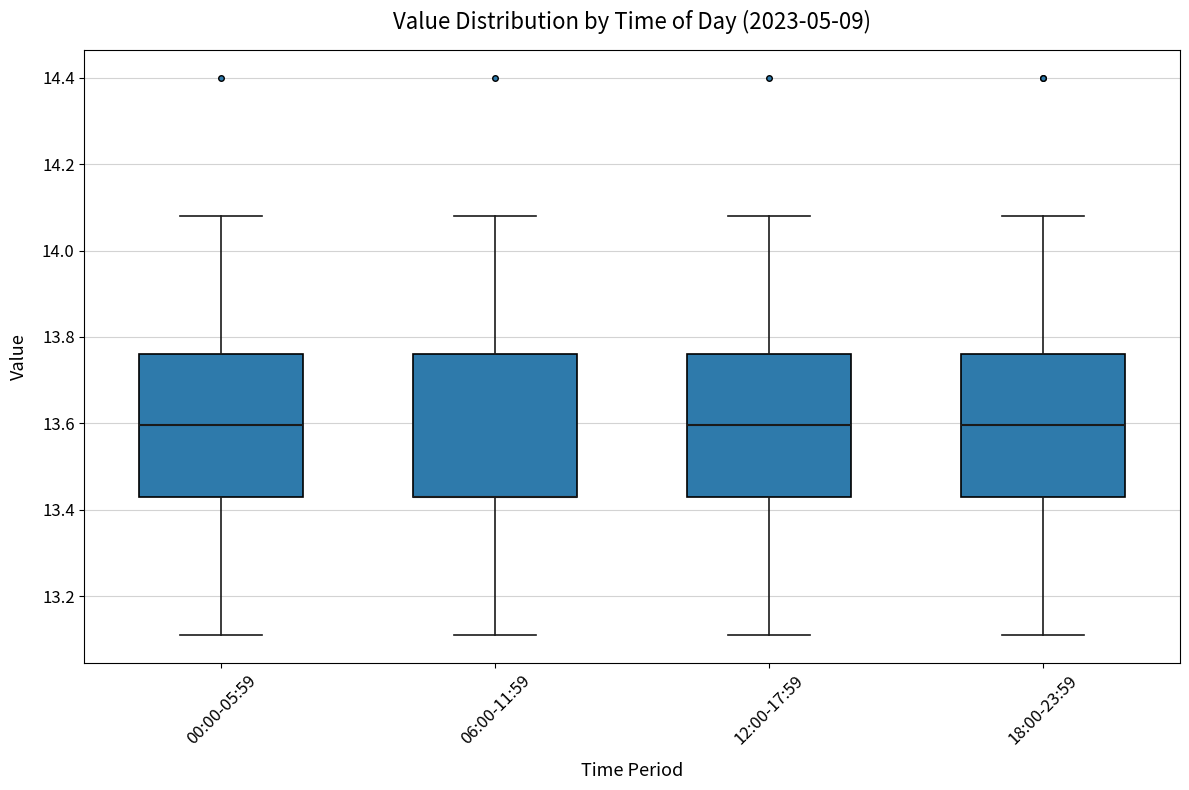

Reading left to right, read every box against the y-axis: the position of its median line, the range the box covers, and the ends of its whiskers. The values are not printed on the chart, so give them approximately, as read against the axis.

00:00-05:59: median 13.60, box 13.44 to 13.76, whiskers 13.12 to 14.08
06:00-11:59: median 13.44 (drawn on the box's lower edge), box 13.44 to 13.76, whiskers 13.12 to 14.08
12:00-17:59: median 13.60, box 13.44 to 13.76, whiskers 13.12 to 14.08
18:00-23:59: median 13.60, box 13.44 to 13.76, whiskers 13.12 to 14.08